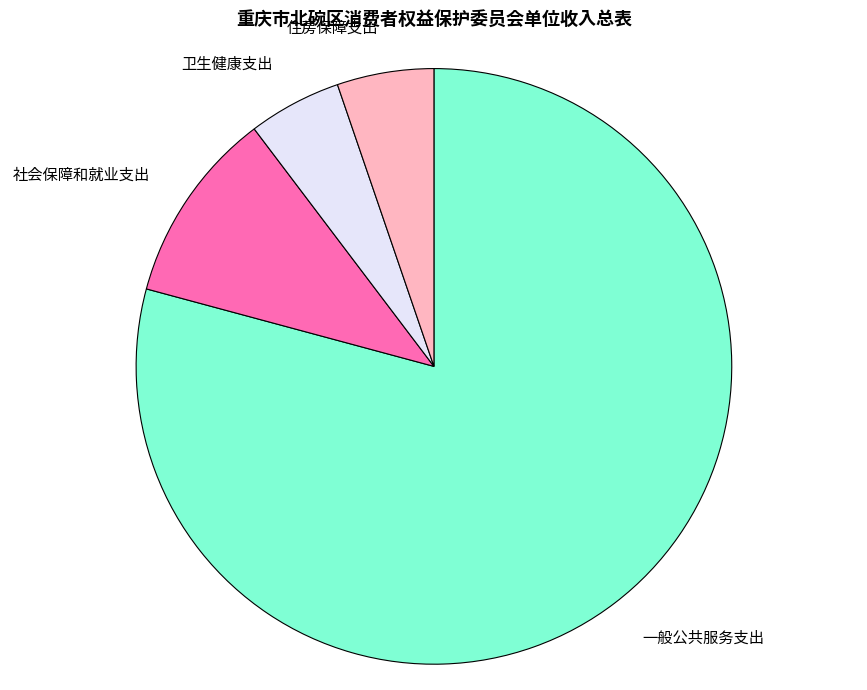

Is the sum of 一般公共服务支出 and 住房保障支出 greater than half?

Yes